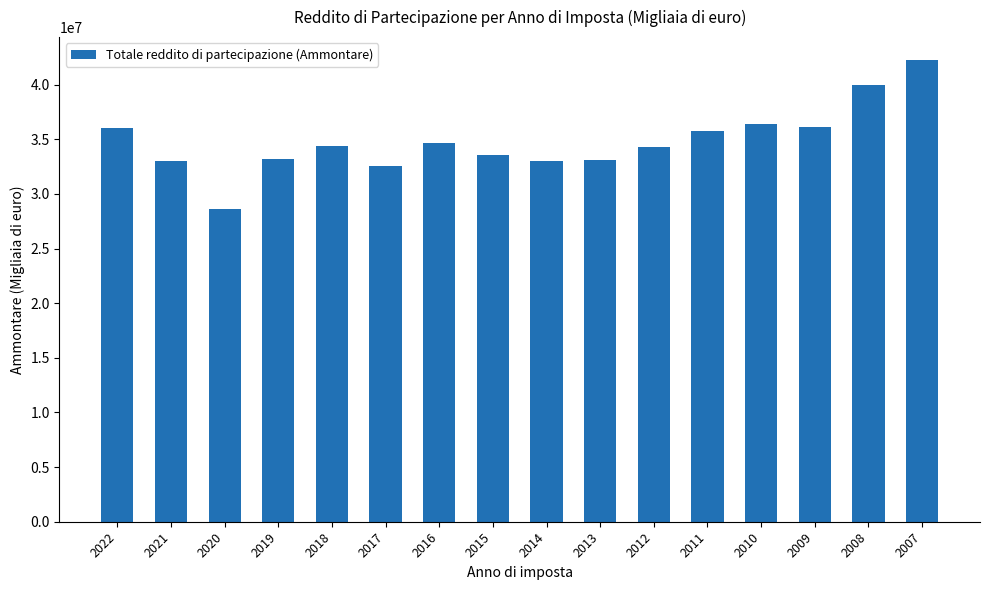

Where does the data first go above 34414589?

2022